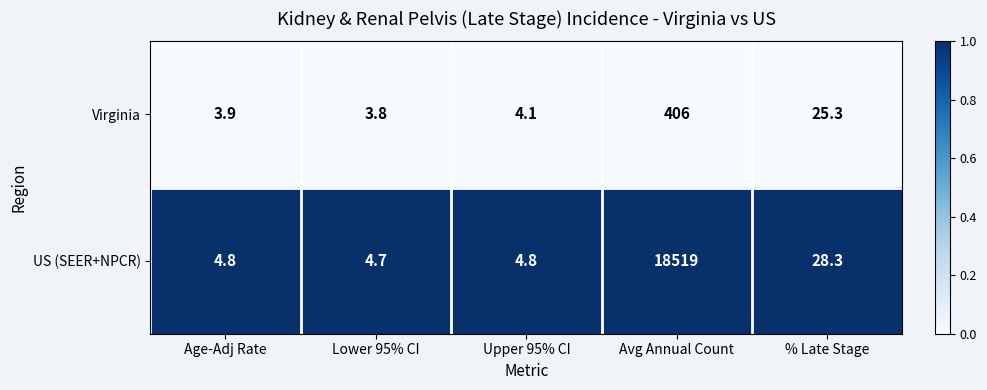

What is the difference between the highest and lowest values at Upper 95% CI?

0.7